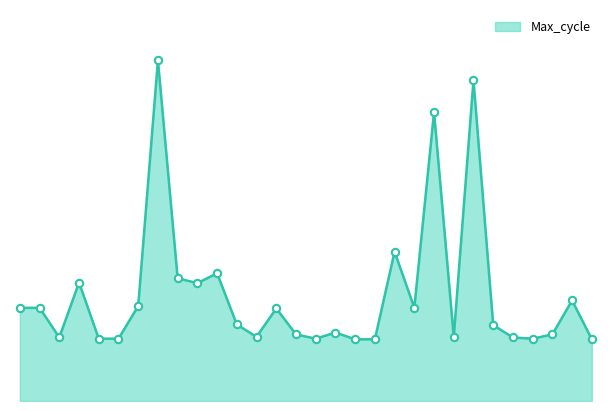

Does the chart have visible grid lines?

No